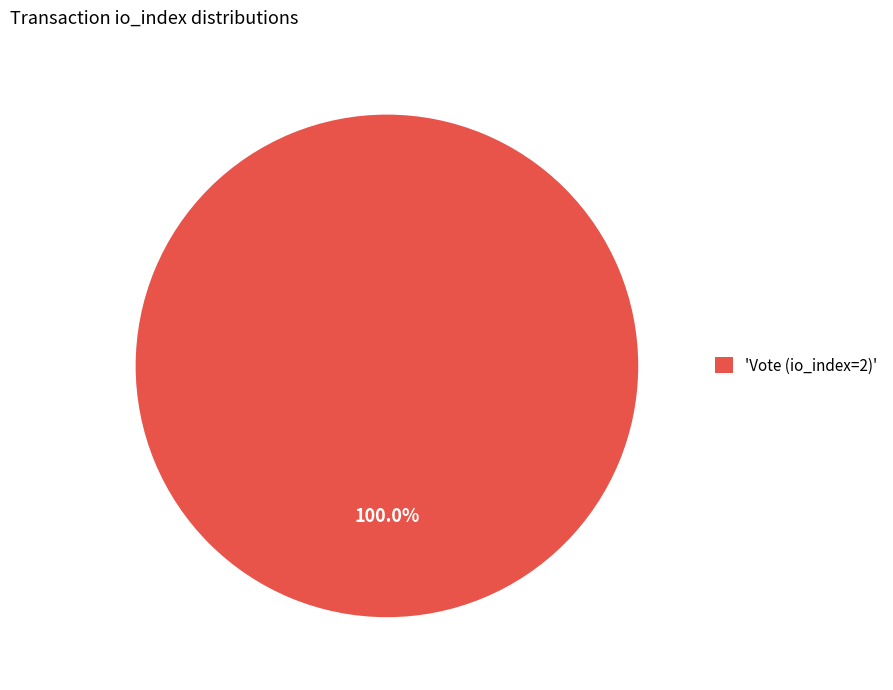

Rank the categories by value from lowest to highest.

'Vote (io_index=2)'